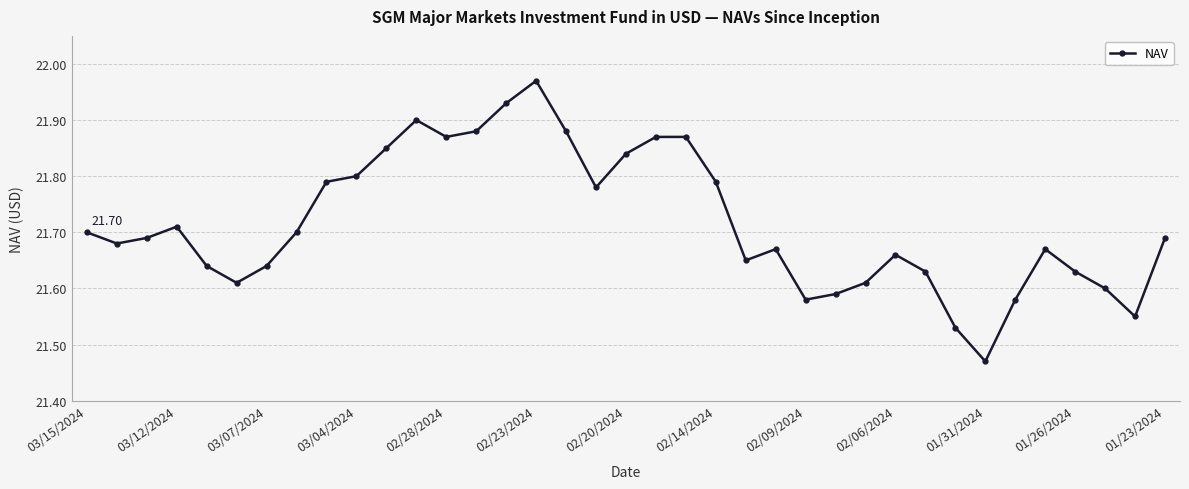

What is the difference between the maximum and minimum values?

0.5